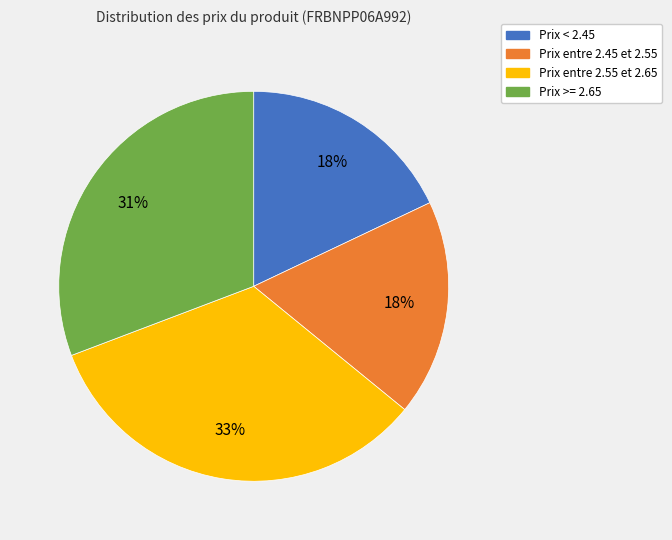

Does any single category account for the majority?

No